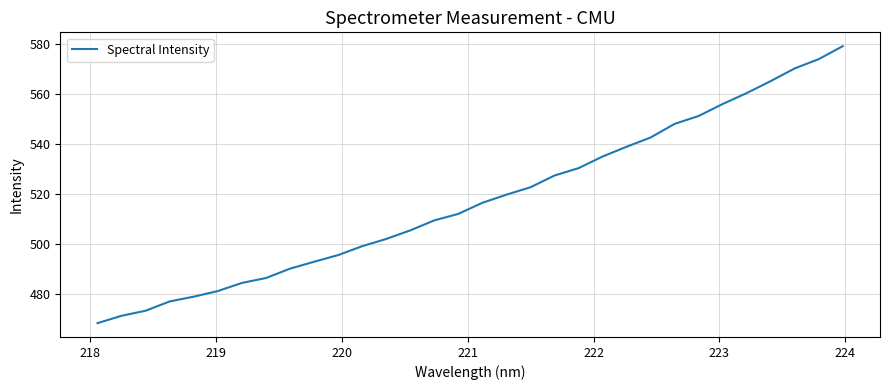

How many lines are shown in the chart?

1